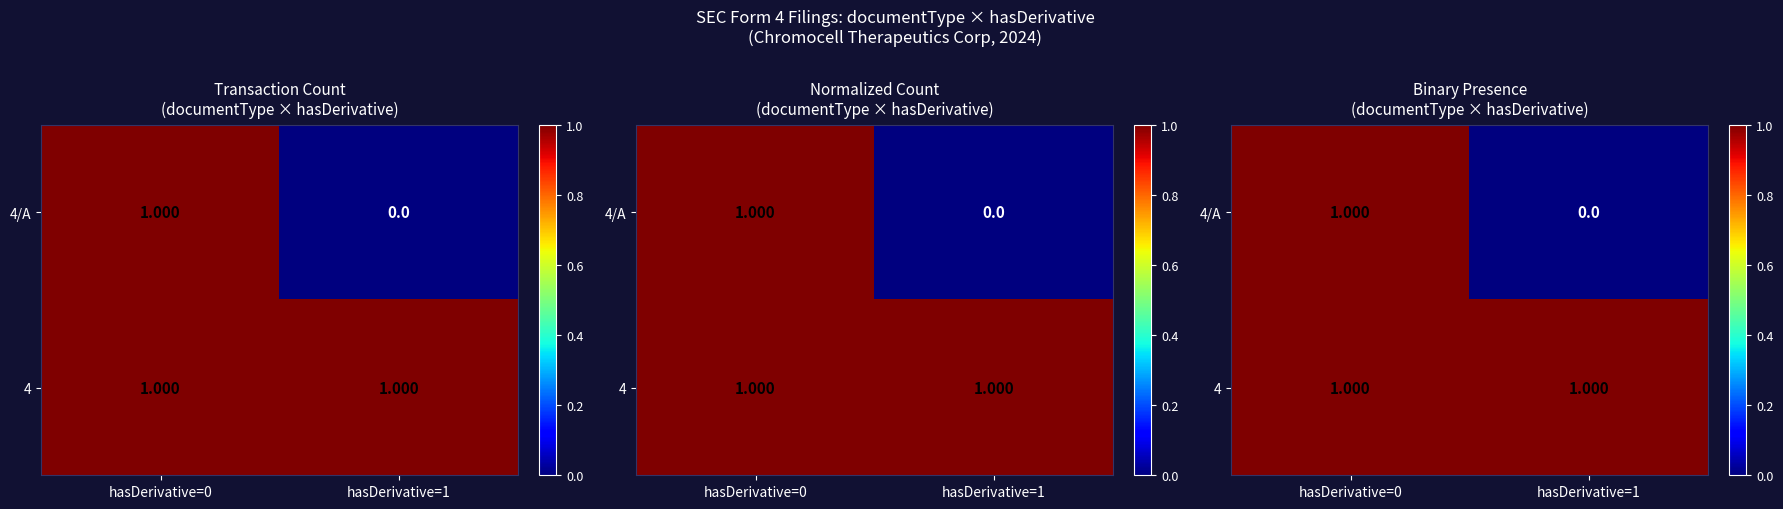

Is it true that 4 equals 2 at hasDerivative=1?

False